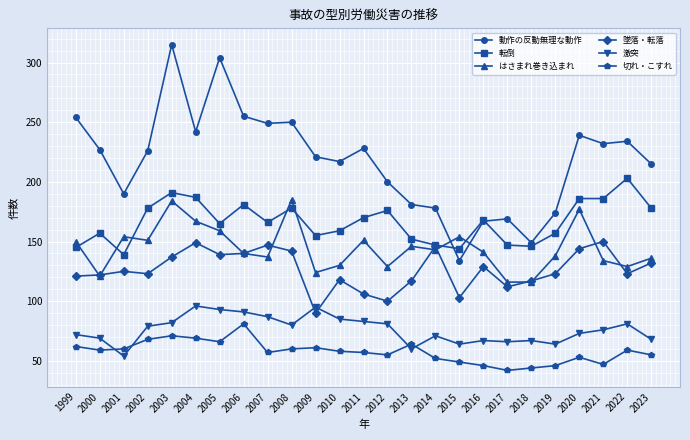

Is this an area chart (filled region under the line)?

No